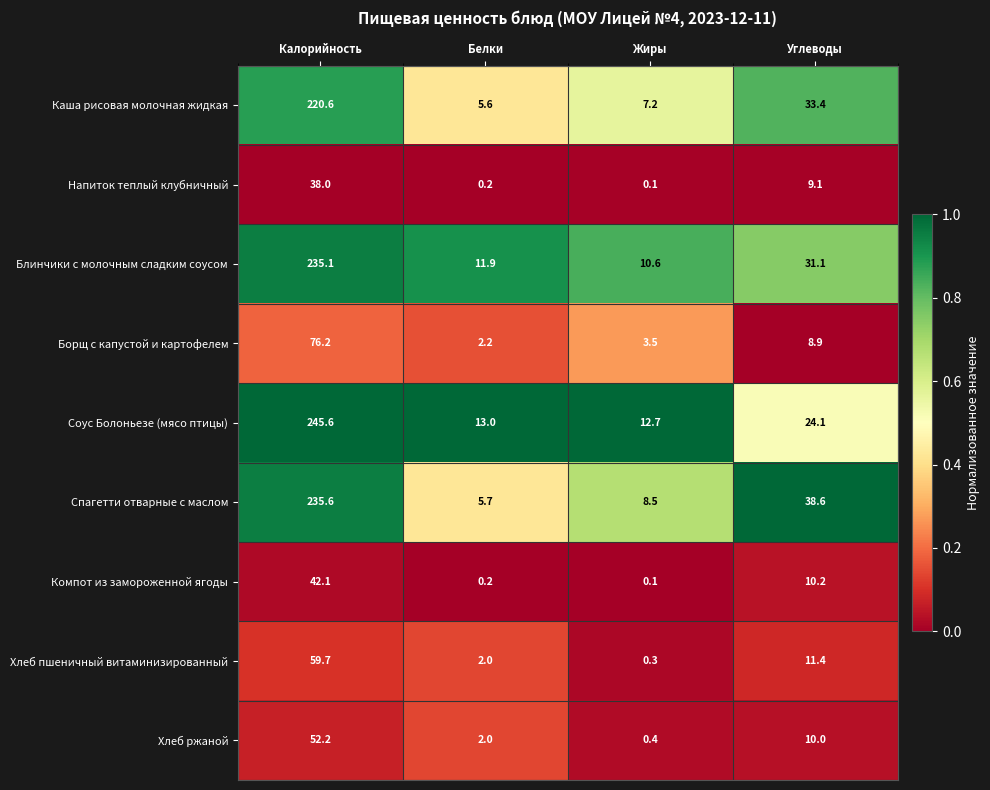

Read the Хлеб пшеничный витаминизированный value at Углеводы.

11.4